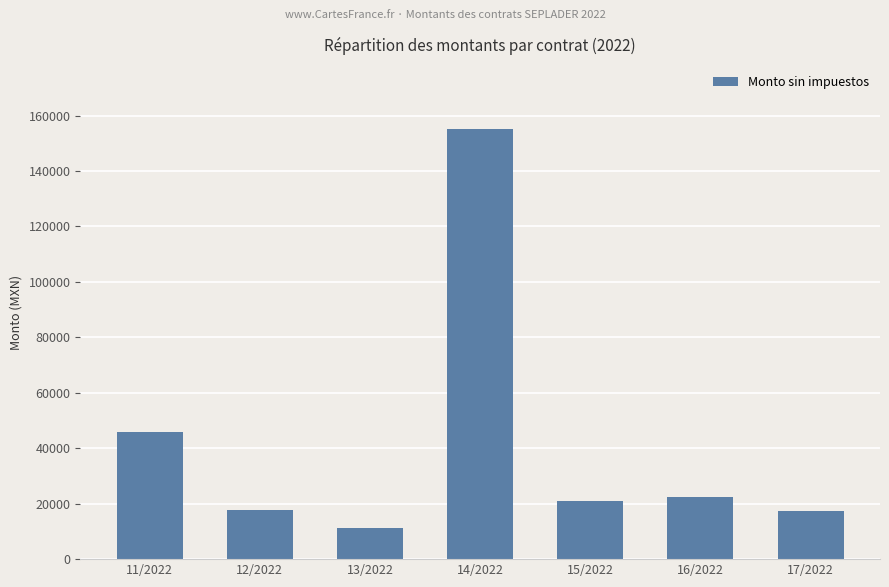

What is the label of the 3rd bar from the right?

15/2022